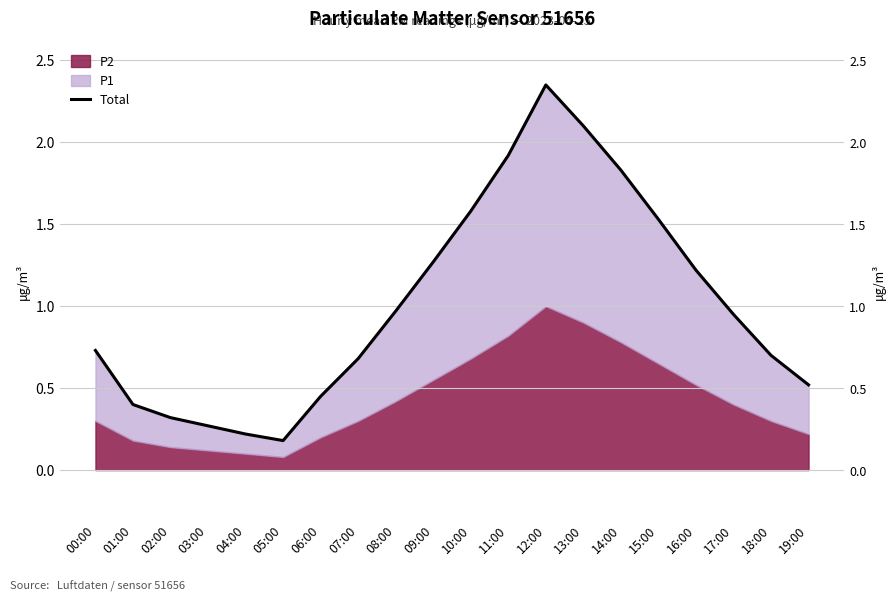

List the labels in order of value, largest first.

12:00, 13:00, 11:00, 14:00, 10:00, 15:00, 09:00, 16:00, 08:00, 17:00, 00:00, 18:00, 07:00, 19:00, 06:00, 01:00, 02:00, 03:00, 04:00, 05:00